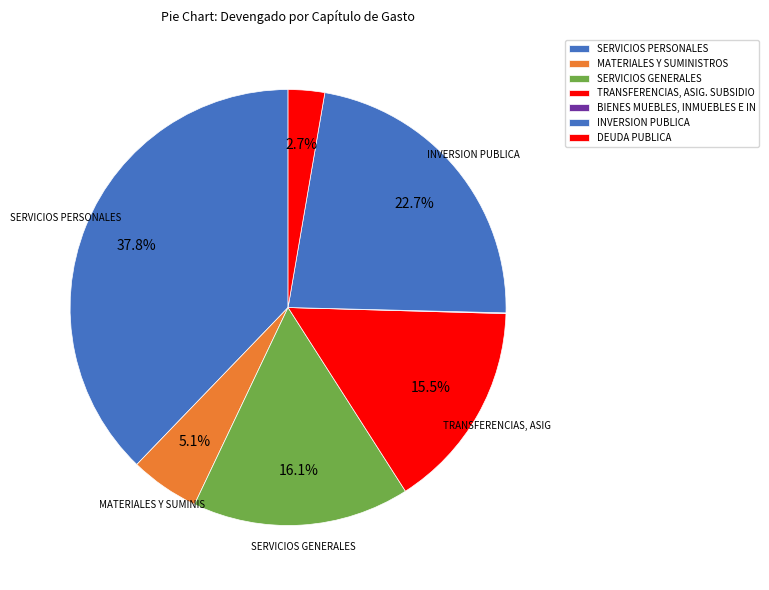

To the nearest percent, what percentage of the pie is SERVICIOS GENERALES?

16%